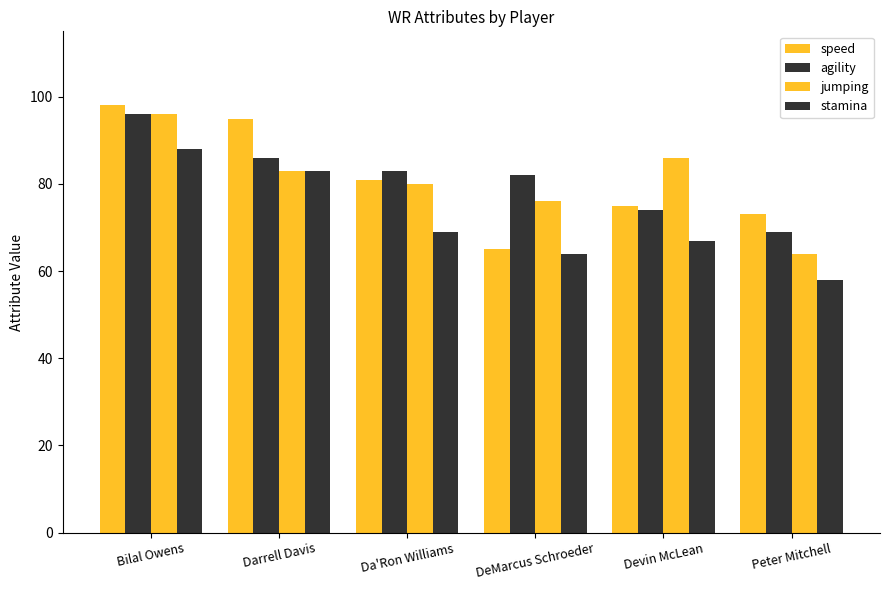

What is the label of the 4th bar from the left?

DeMarcus Schroeder